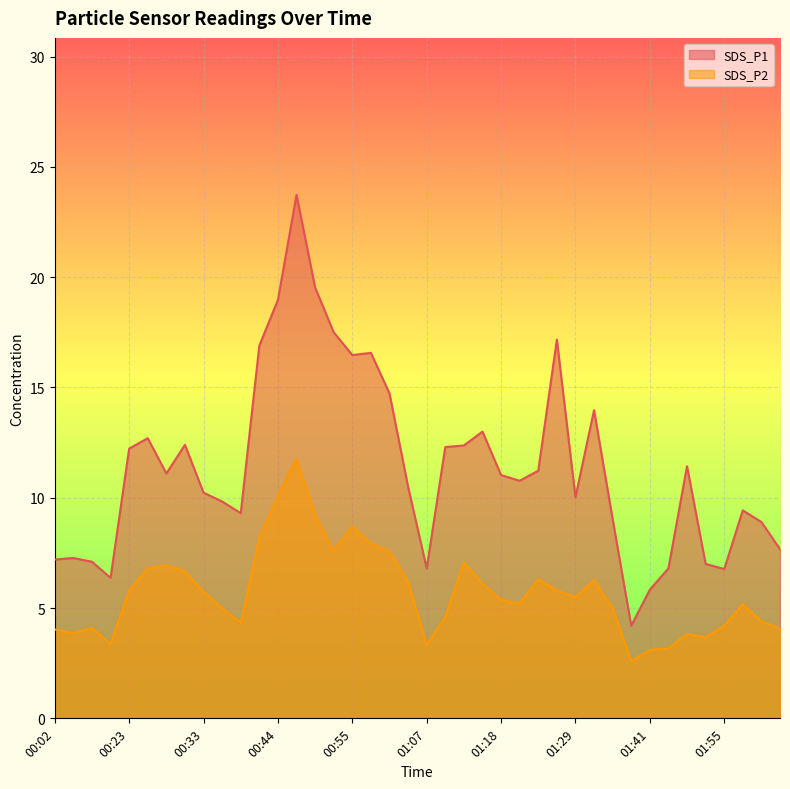

Is the value of SDS_P2 at 01:55 greater than the value of SDS_P1 at 00:44?

No